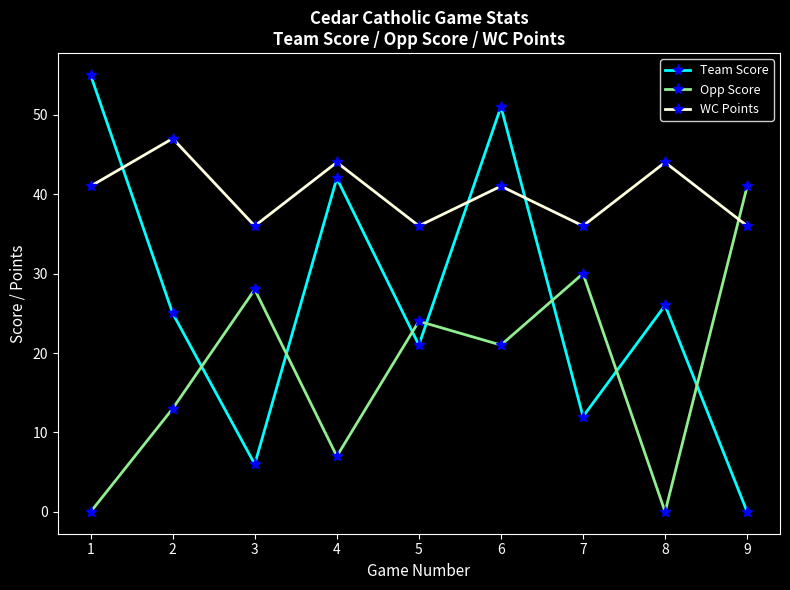

True or false: Team Score has more than 0 points higher than both neighbors.

True